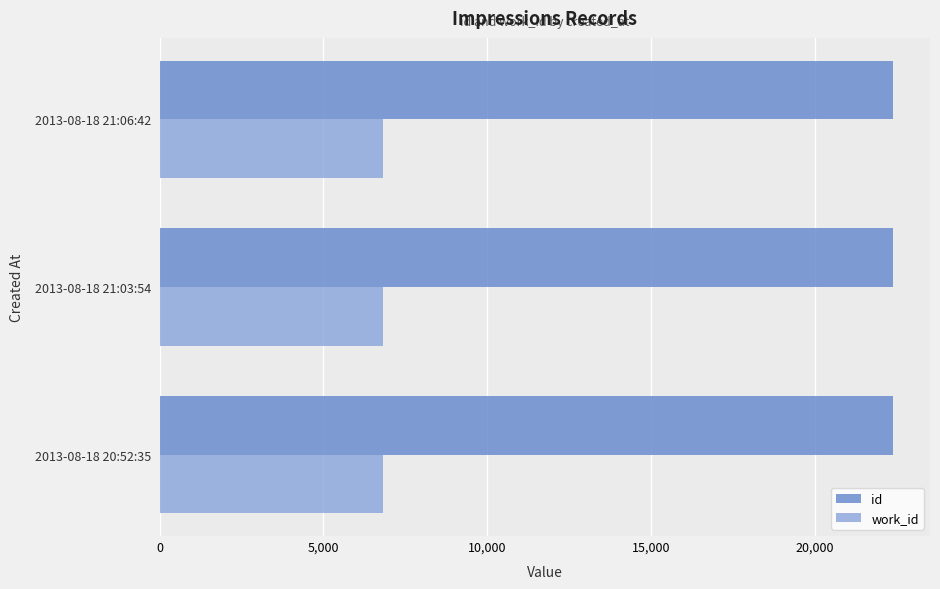

What are all the series names shown in the legend?

id, work_id